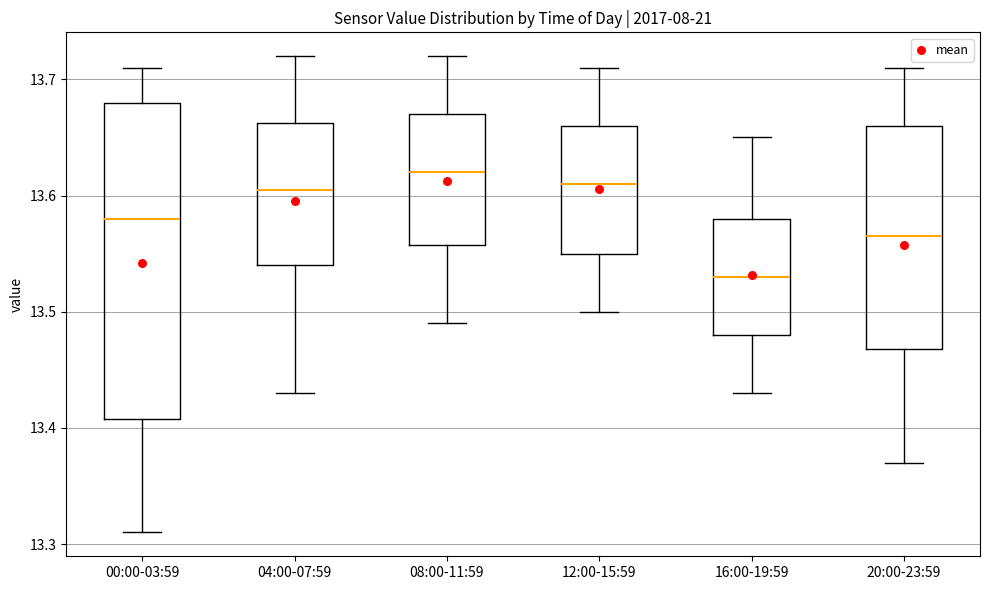

Reading left to right, read every box against the y-axis: the position of its median line, the range the box covers, and the ends of its whiskers. The values are not printed on the chart, so give them approximately, as read against the axis.

00:00-03:59: median 13.58, box 13.41 to 13.68, whiskers 13.31 to 13.71
04:00-07:59: median 13.61, box 13.54 to 13.66, whiskers 13.43 to 13.72
08:00-11:59: median 13.62, box 13.56 to 13.67, whiskers 13.49 to 13.72
12:00-15:59: median 13.61, box 13.55 to 13.66, whiskers 13.50 to 13.71
16:00-19:59: median 13.53, box 13.48 to 13.58, whiskers 13.43 to 13.65
20:00-23:59: median 13.57, box 13.47 to 13.66, whiskers 13.37 to 13.71